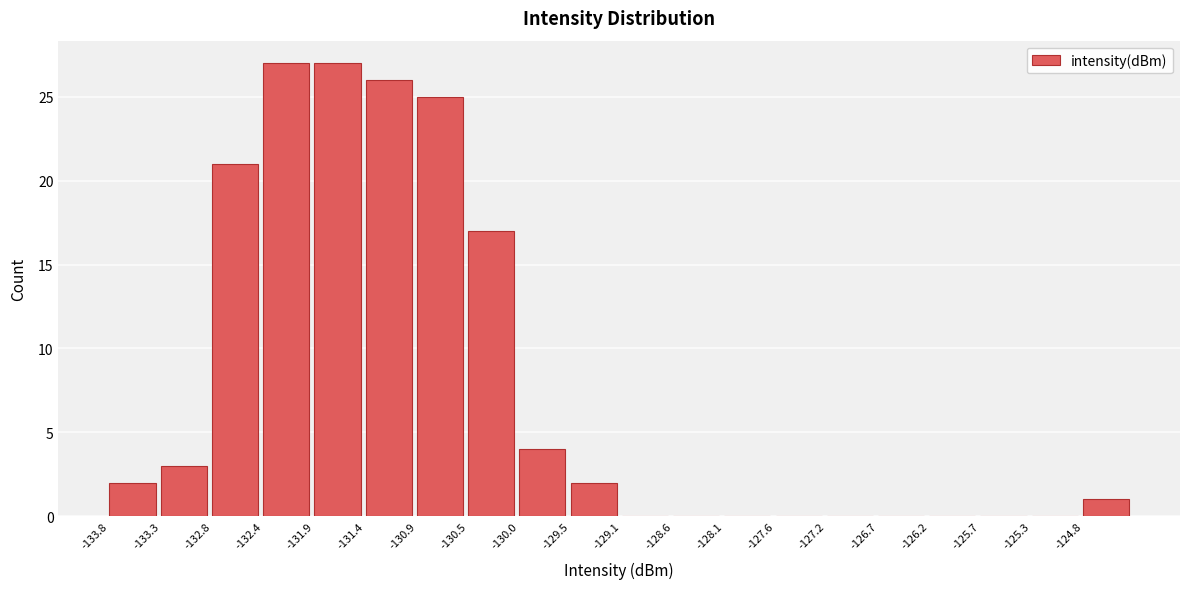

Reading left to right, list every bar in this chart as the range it spans on the x-axis followed by its height. Neither the bar edges nor the heights are printed on the chart, so give them approximately, as read against the axes.

-133.75 to -133.30: 2
-133.30 to -132.85: 3
-132.85 to -132.35: 21
-132.35 to -131.90: 27
-131.90 to -131.40: 27
-131.40 to -130.95: 26
-130.95 to -130.45: 25
-130.45 to -130.00: 17
-130.00 to -129.50: 4
-129.50 to -129.05: 2
-129.05 to -128.60: 0
-128.60 to -128.10: 0
-128.10 to -127.65: 0
-127.65 to -127.15: 0
-127.15 to -126.70: 0
-126.70 to -126.20: 0
-126.20 to -125.75: 0
-125.75 to -125.25: 0
-125.25 to -124.80: 0
-124.80 to -124.35: 1